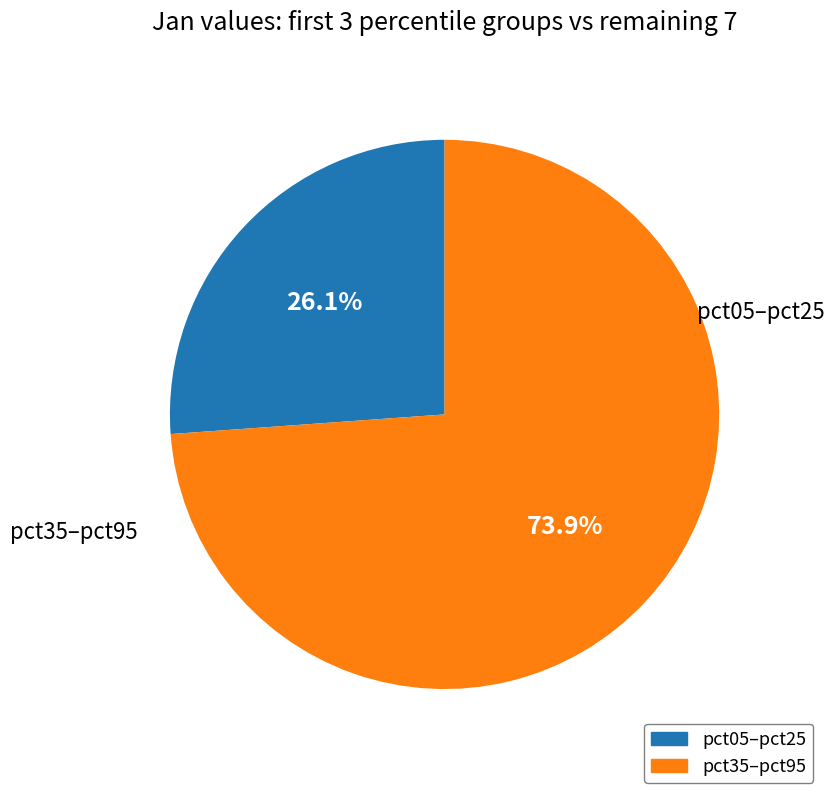

Is there a majority slice in this chart?

Yes